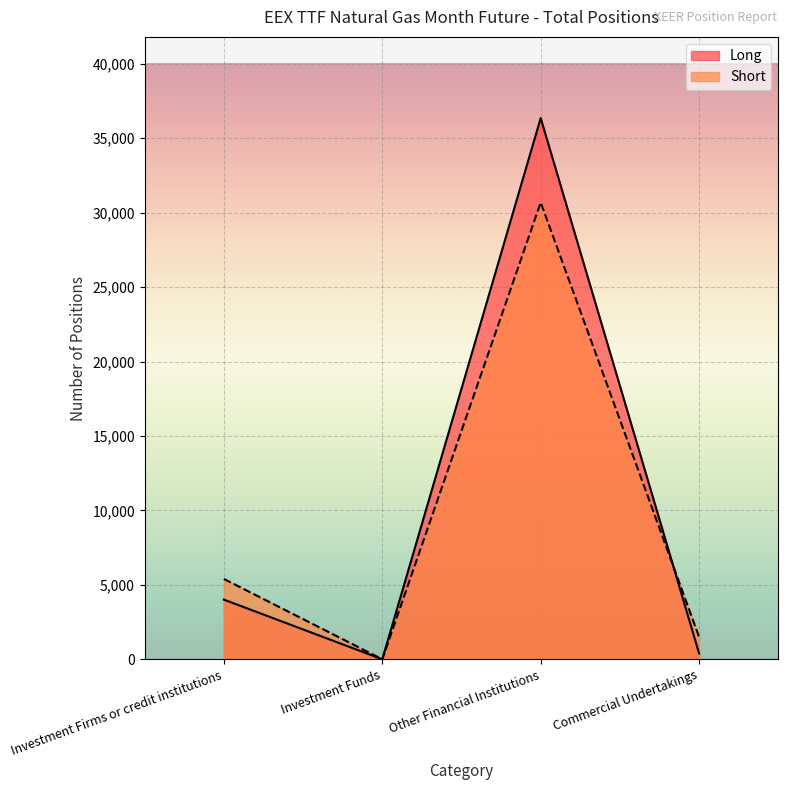

Does the chart display data point markers on the line(s)?

No